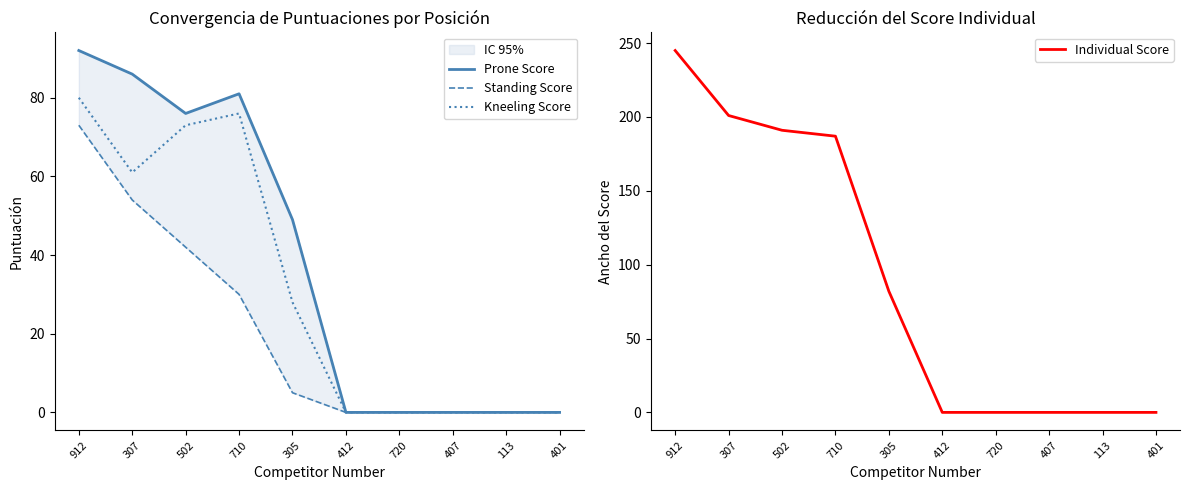

At how many categories does at least one series exceed 2?

5